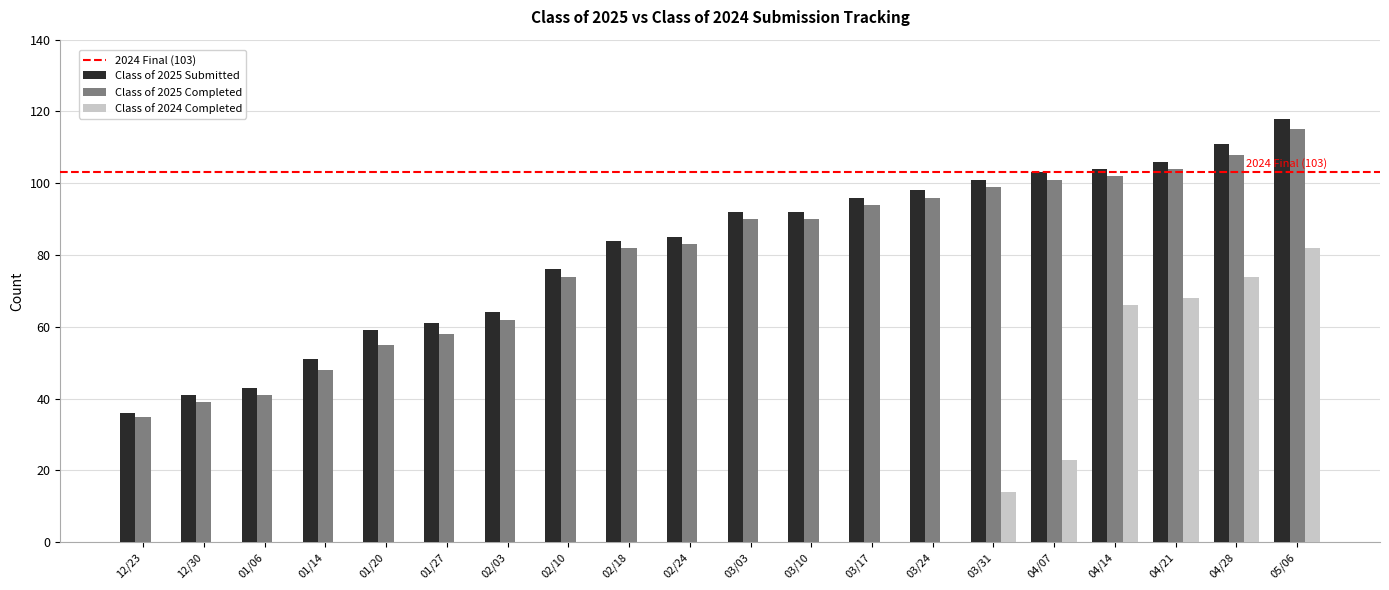

At which category is the sum across all series the highest?

05/06